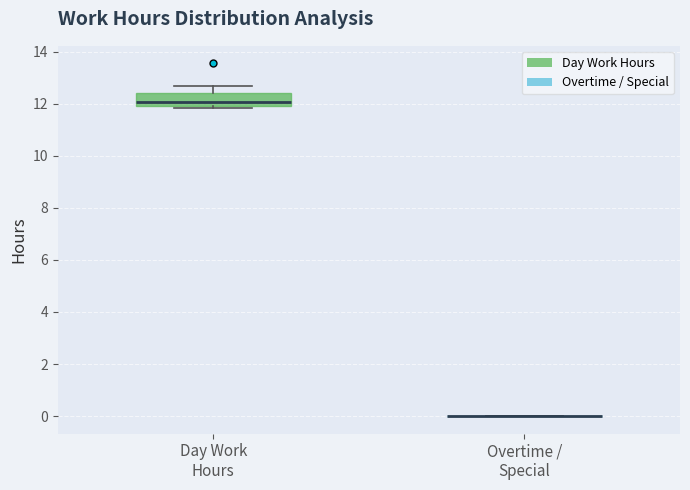

Reading left to right, read every box against the y-axis: the position of its median line, the range the box covers, and the ends of its whiskers. The values are not printed on the chart, so give them approximately, as read against the axis.

Day Work Hours: median 12.0 (just above the box's lower edge), box 12.0 to 12.4, whiskers 11.8 to 12.6
Overtime / Special: box collapsed to a line at 0.0, whiskers 0.0 to 0.0